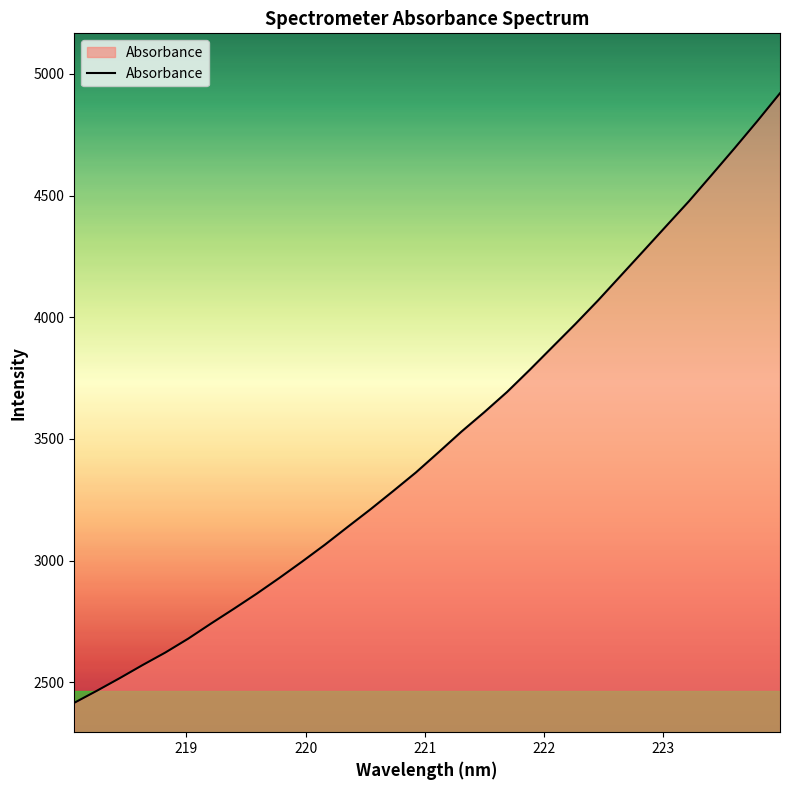

What is the maximum value shown in the chart?

4920.6